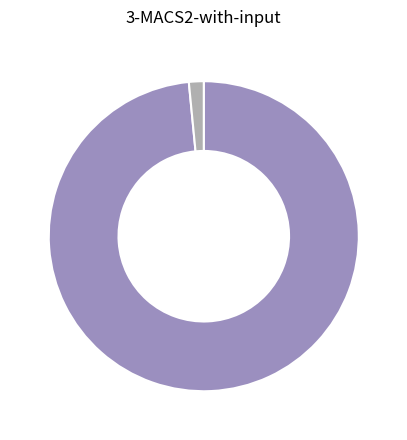

Is there a majority slice in this chart?

Yes